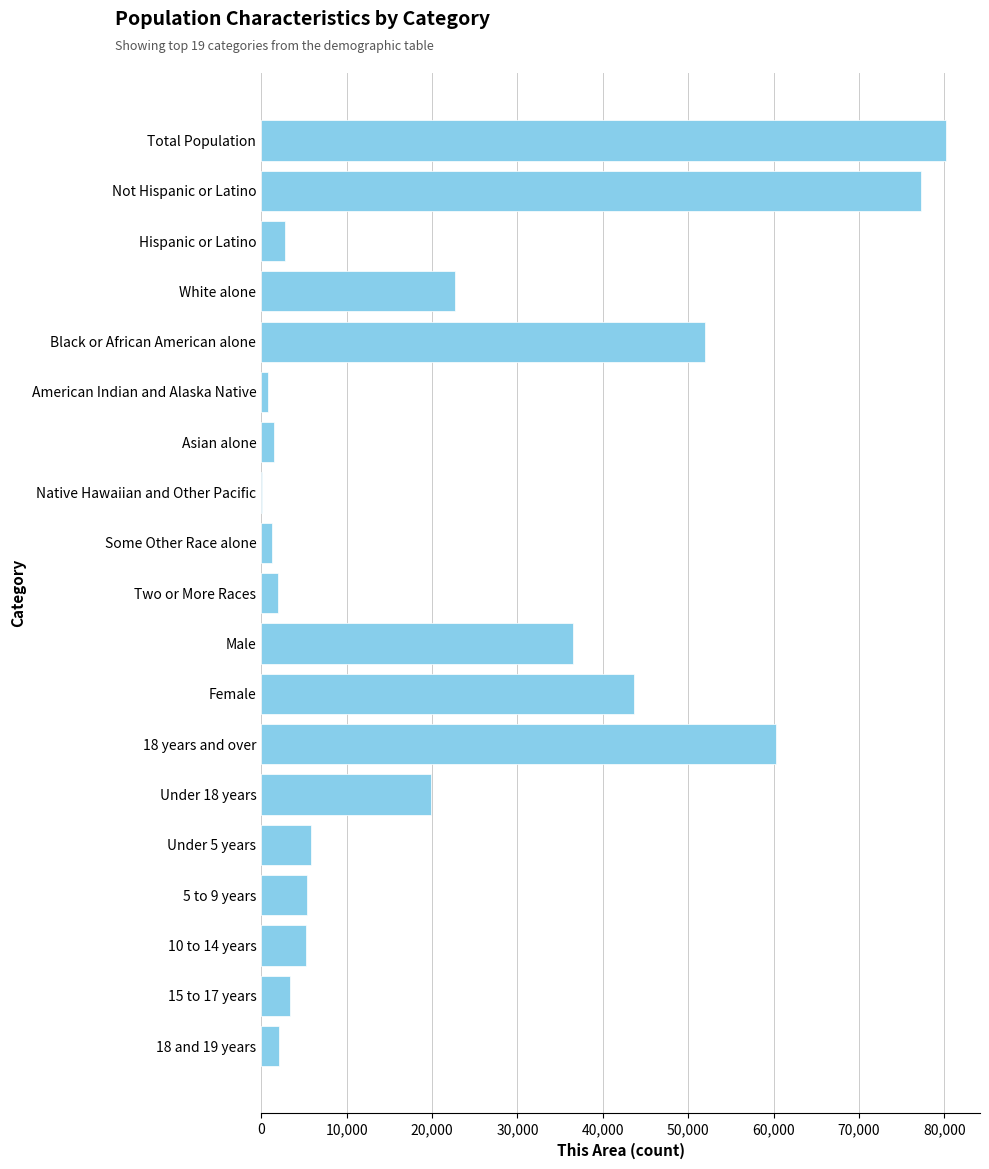

What is the ratio of the value at 10 to 14 years to the value at Hispanic or Latino?

1.9